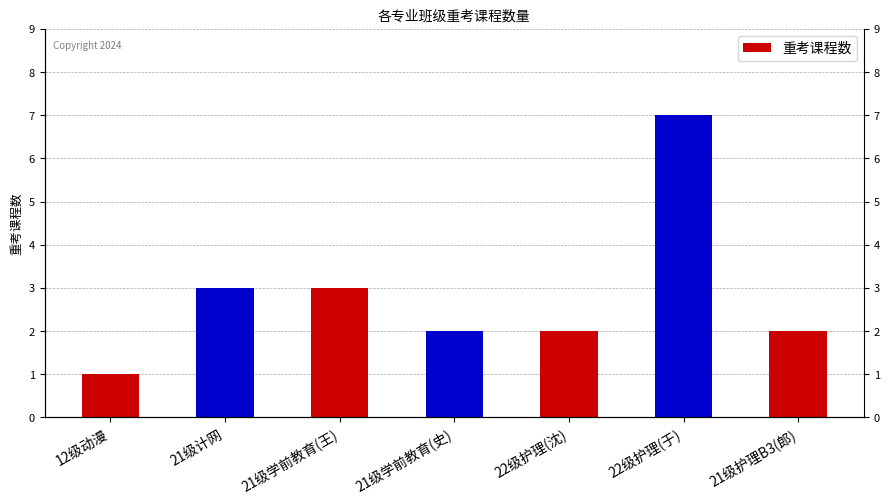

What is the approximate value at 21级护理B3(郎)?

2